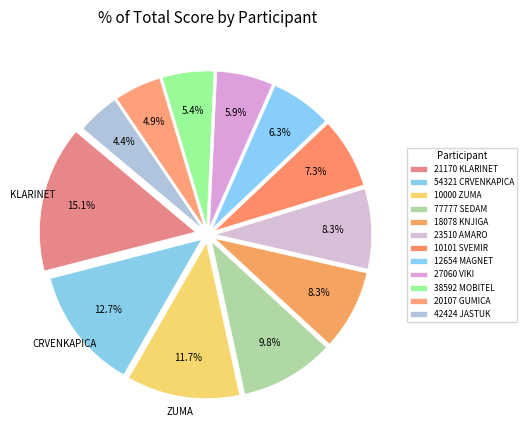

Count the number of slices in the pie.

12